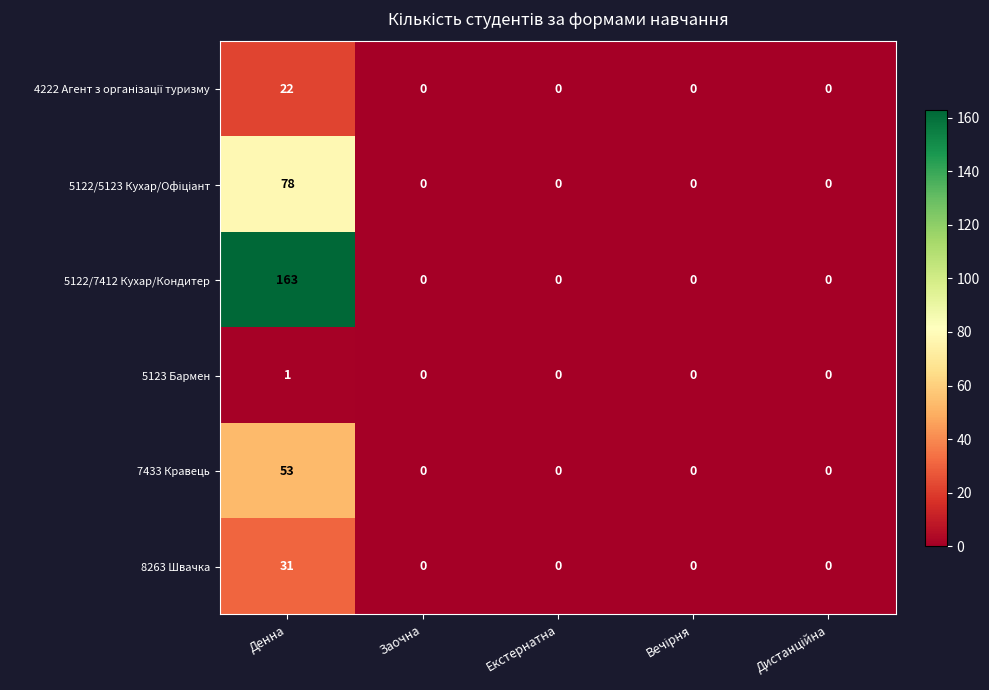

True or false: 8263 Швачка has a value of -18 at Екстернатна.

False